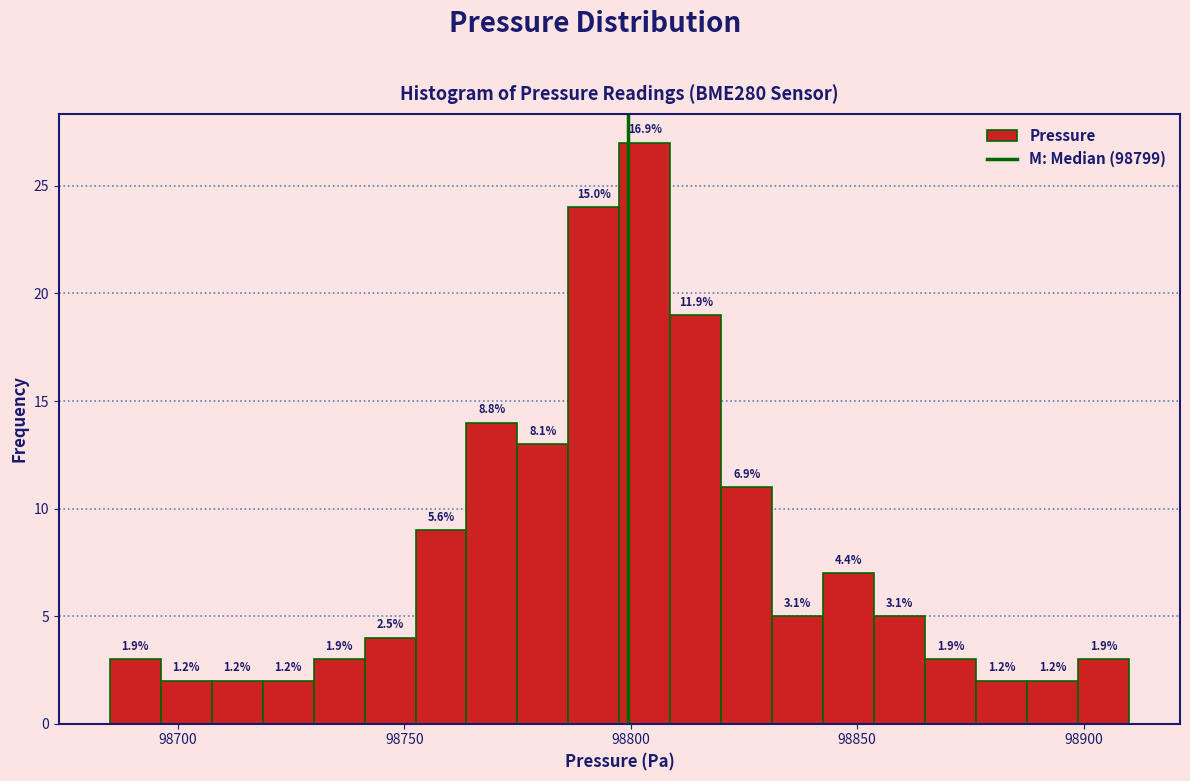

Around what value on the x-axis is the tallest bar? Give the approximate position of its centre, as read against the axis.

98805